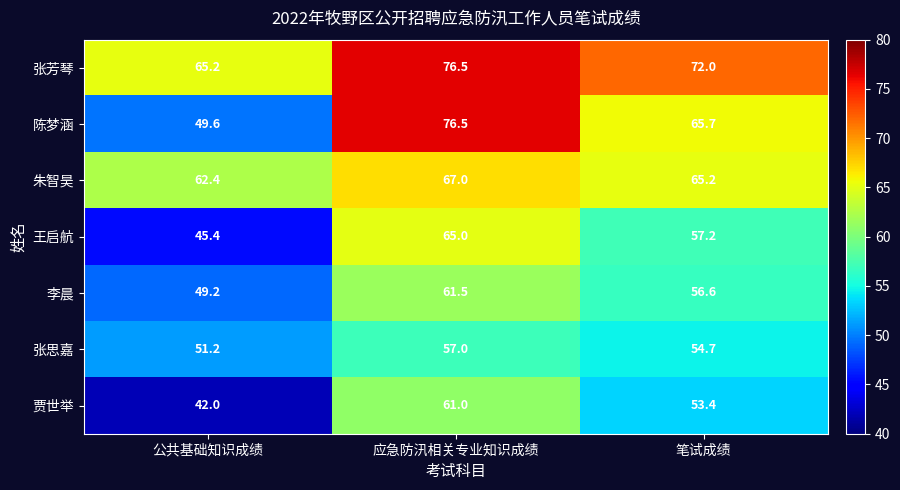

At 笔试成绩, list the series in order from largest to smallest.

张芳琴, 陈梦涵, 朱智昊, 王启航, 李晨, 张思嘉, 贾世举